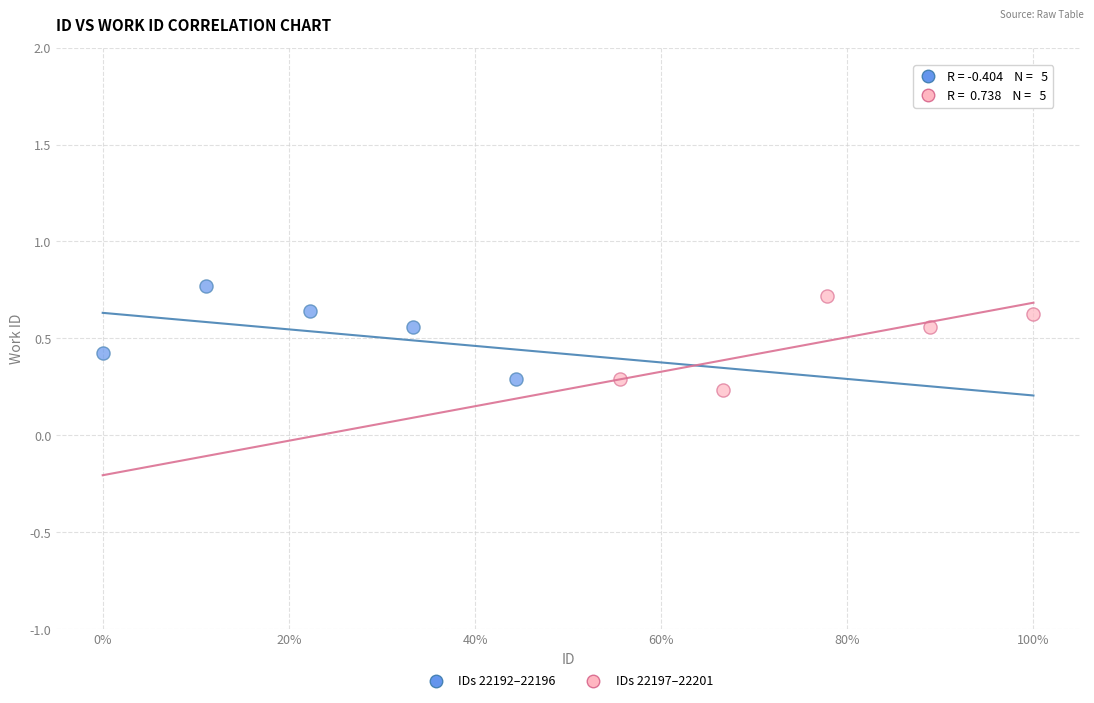

Which series reaches the minimum Y coordinate?

IDs 22197–22201